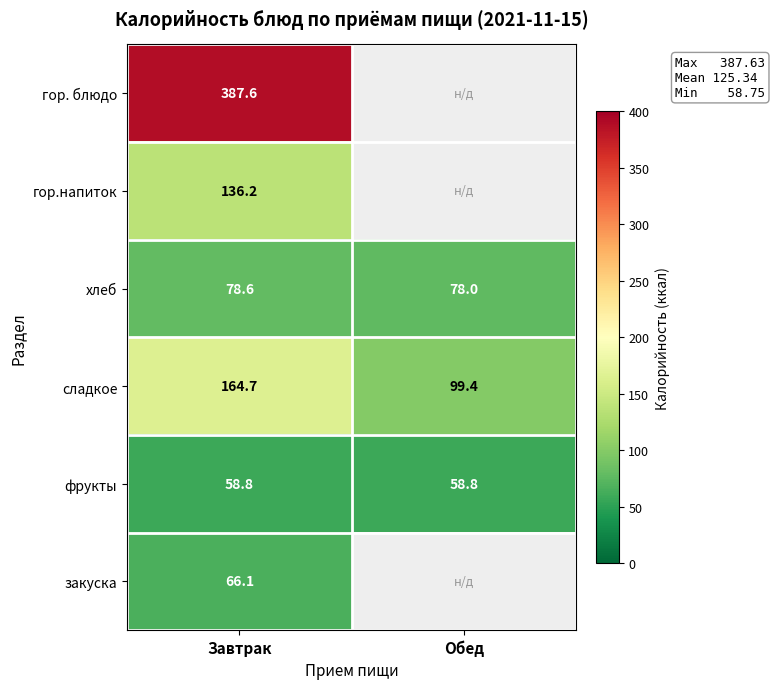

At which category is the sum across all series the highest?

Завтрак